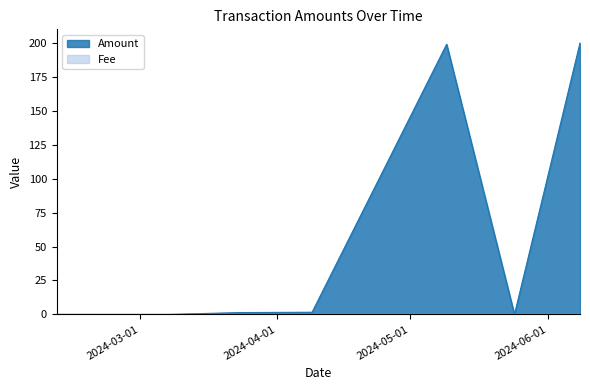

How many lines are shown in the chart?

2